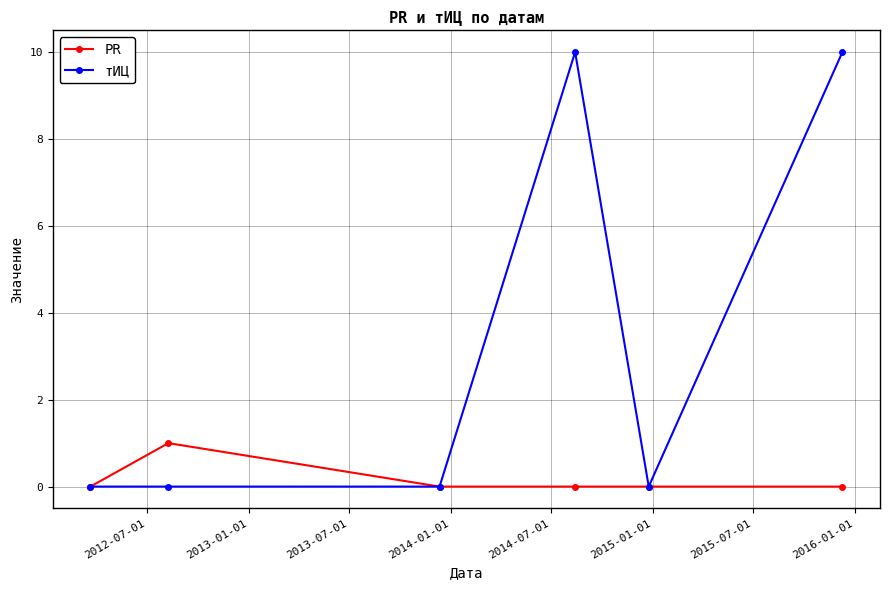

How many categories are shown in the chart?

6